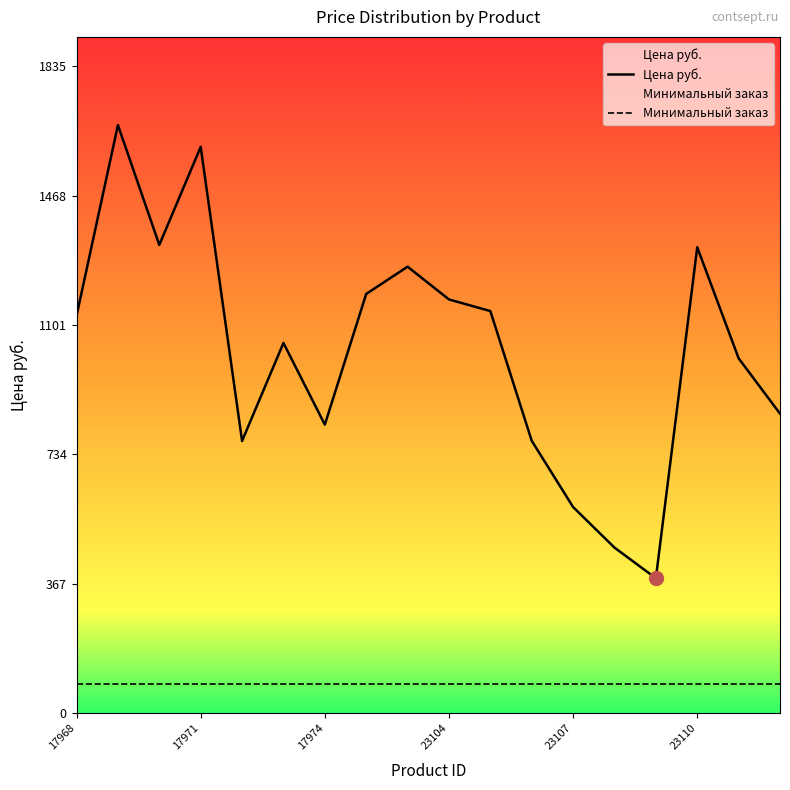

Rank the categories by value from highest to lowest.

17969, 17971, 17970, 23110, 17976, 17975, 23104, 23105, 17968, 17973, 23111, 23112, 17974, 23106, 17972, 23107, 23108, 23109